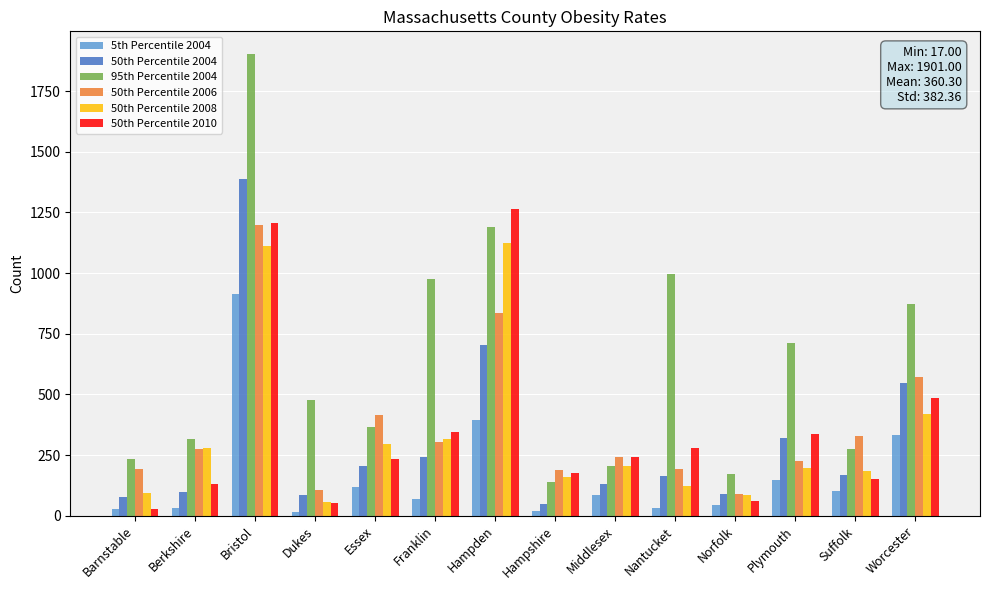

Is it true that 95th Percentile 2004 equals 712 at Plymouth?

True